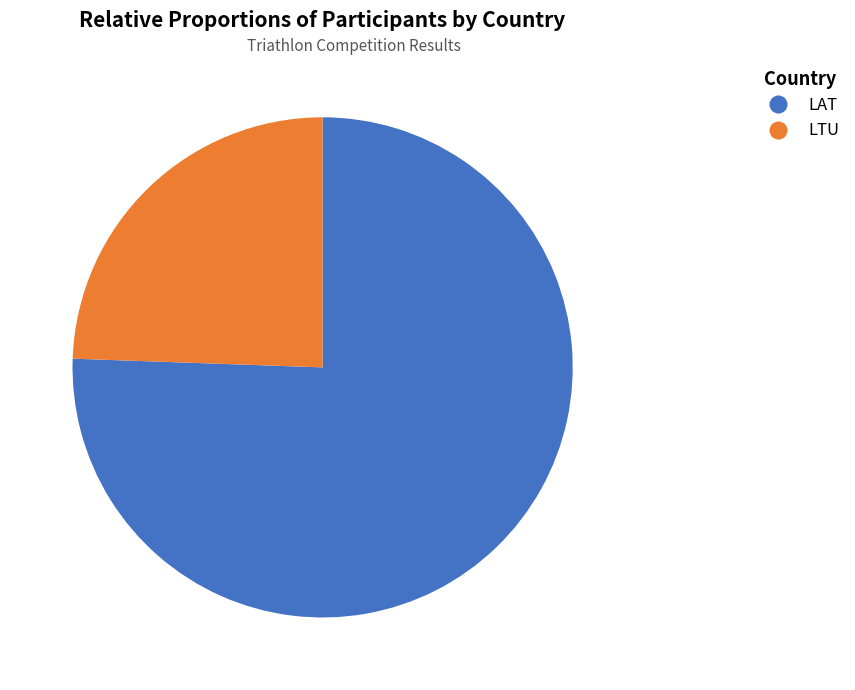

Does LAT represent more than half of the total?

Yes